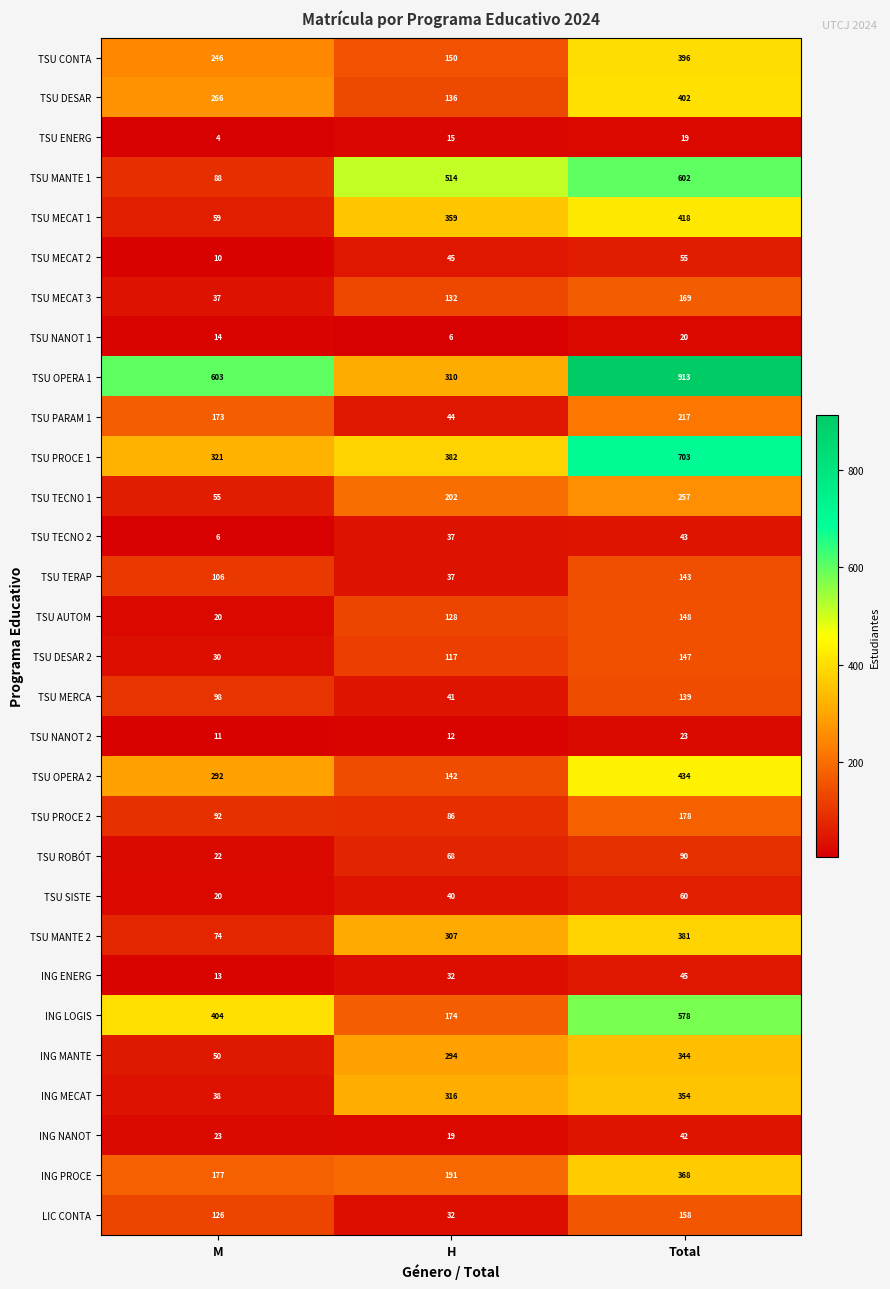

Read the ING PROCE value at M, to the nearest 10.

180